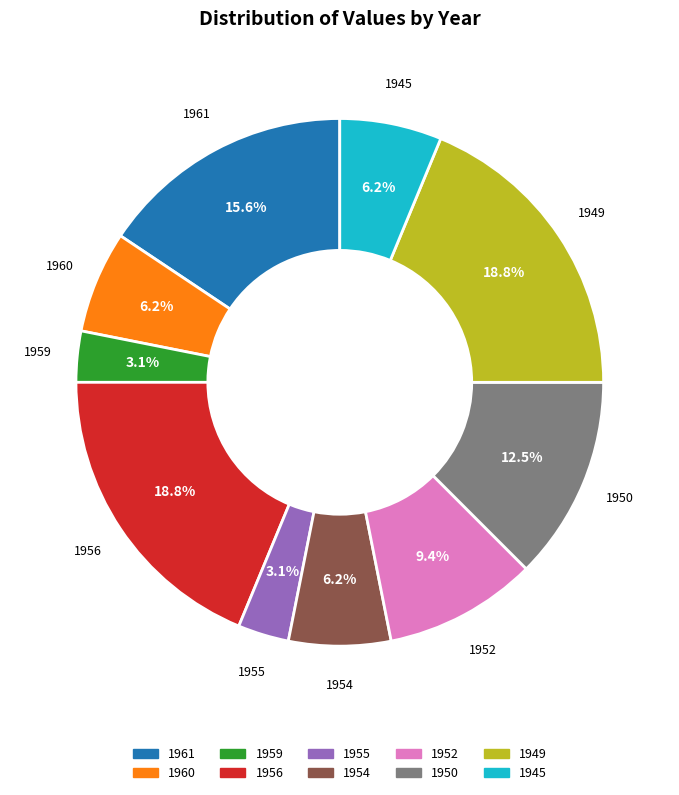

To the nearest percent, what percentage of the pie is 1949?

19%